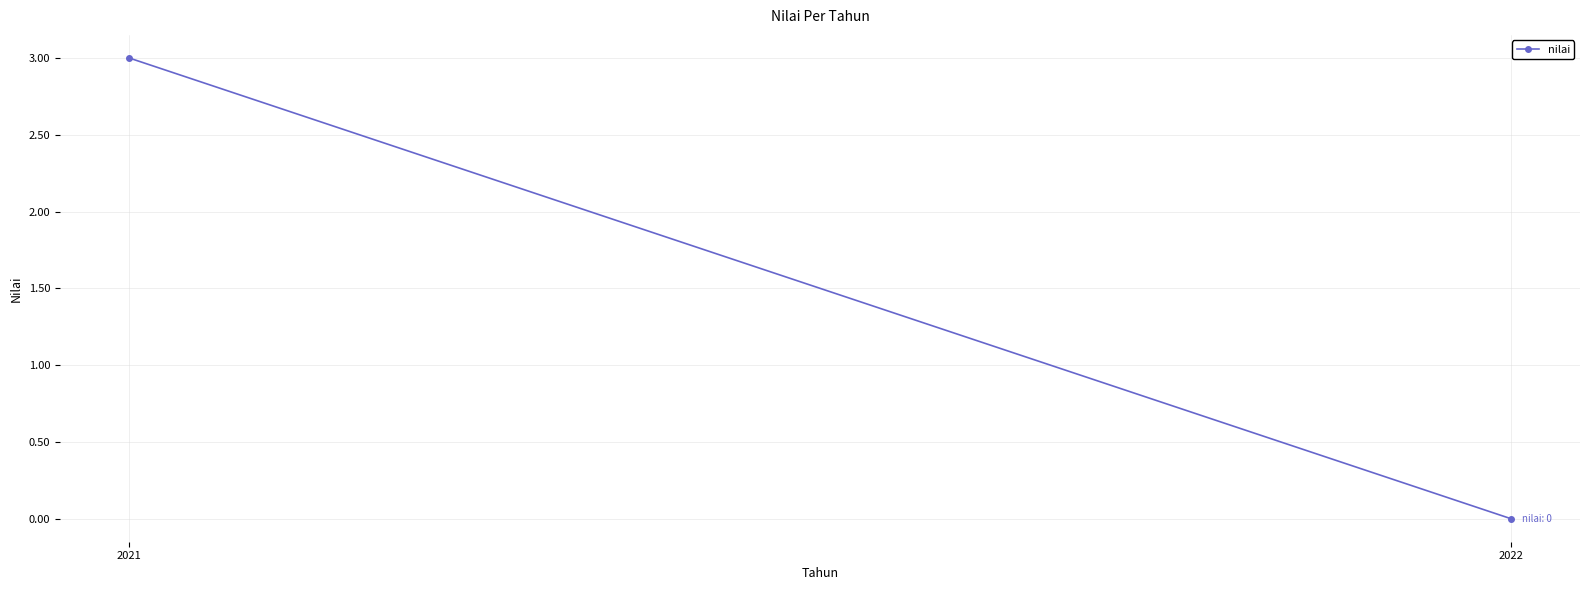

The chart shows a value of 2 at 2022. True or false?

False